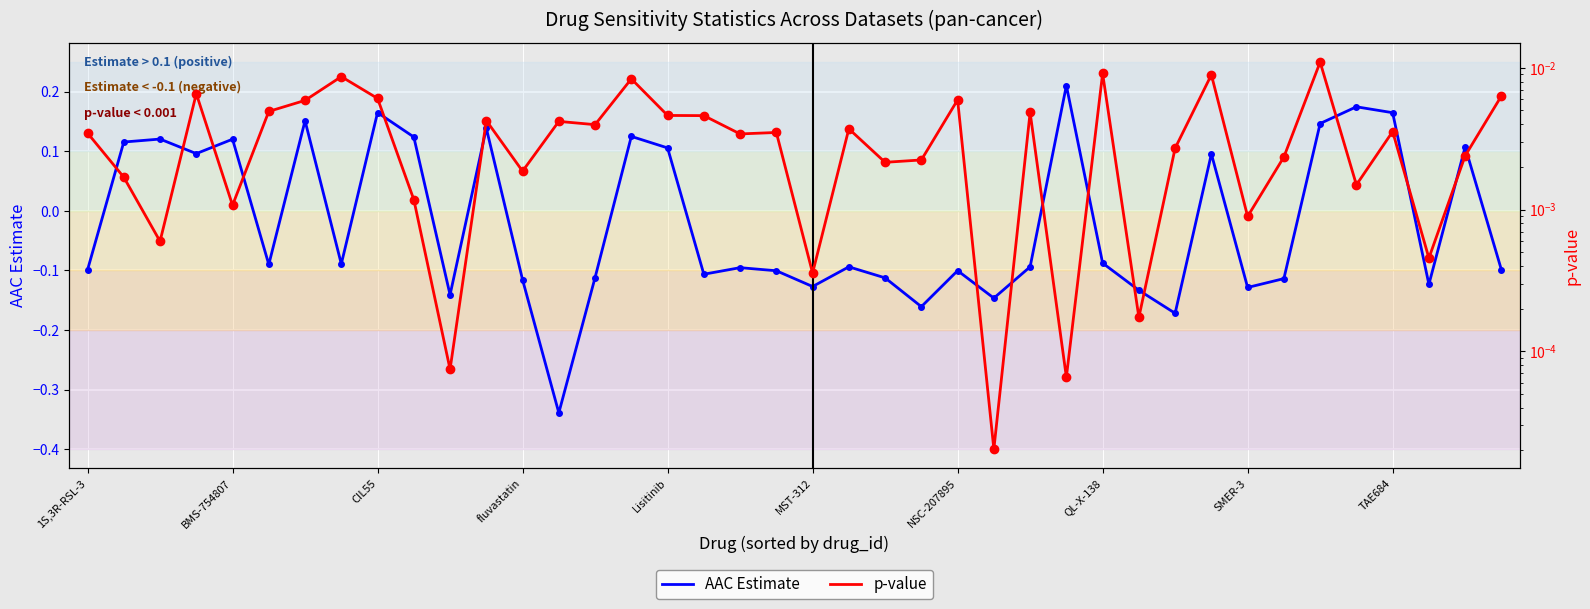

List the labels in order of pvalue value, largest first.

34, 28, 31, QL-X-138, 15, fluvastatin, 39, SMER-3, 24, NSC-207895, MST-312, 26, 16, 17, 11, 13, 14, 21, 36, 19, 1S,3R-RSL-3, 18, 30, 38, 33, 23, 22, 12, BMS-754807, 35, TAE684, Lisitinib, 32, CIL55, 37, 20, 29, 10, 27, 25